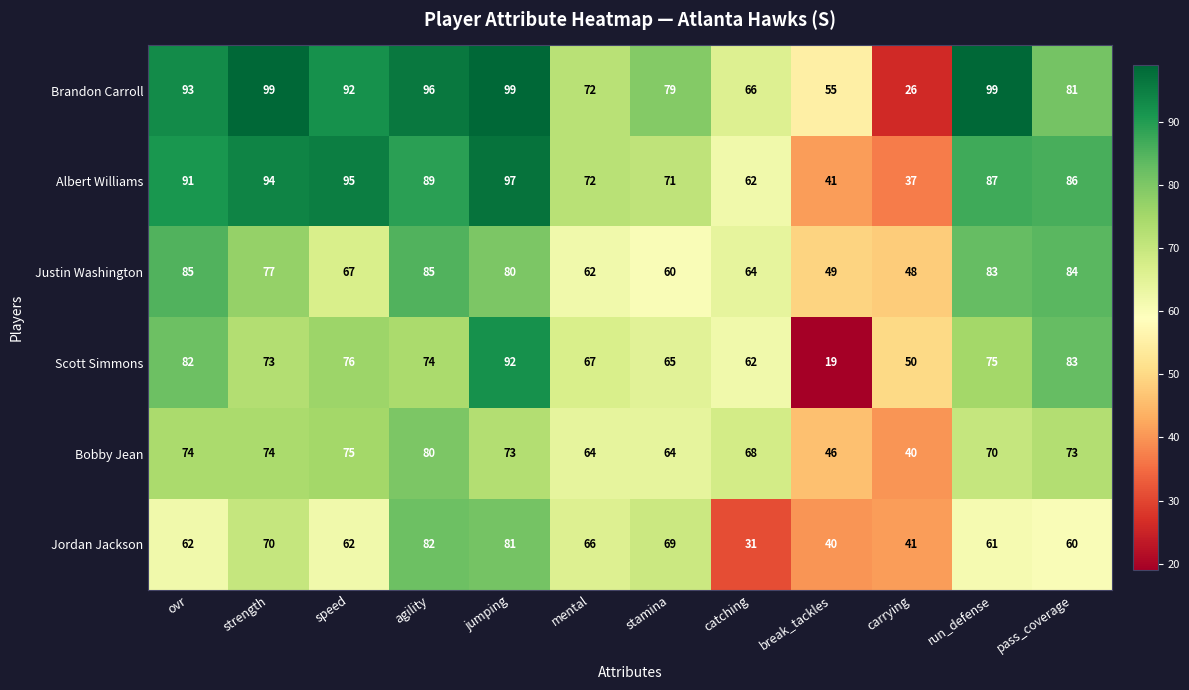

What is the total value across all series at jumping?

522